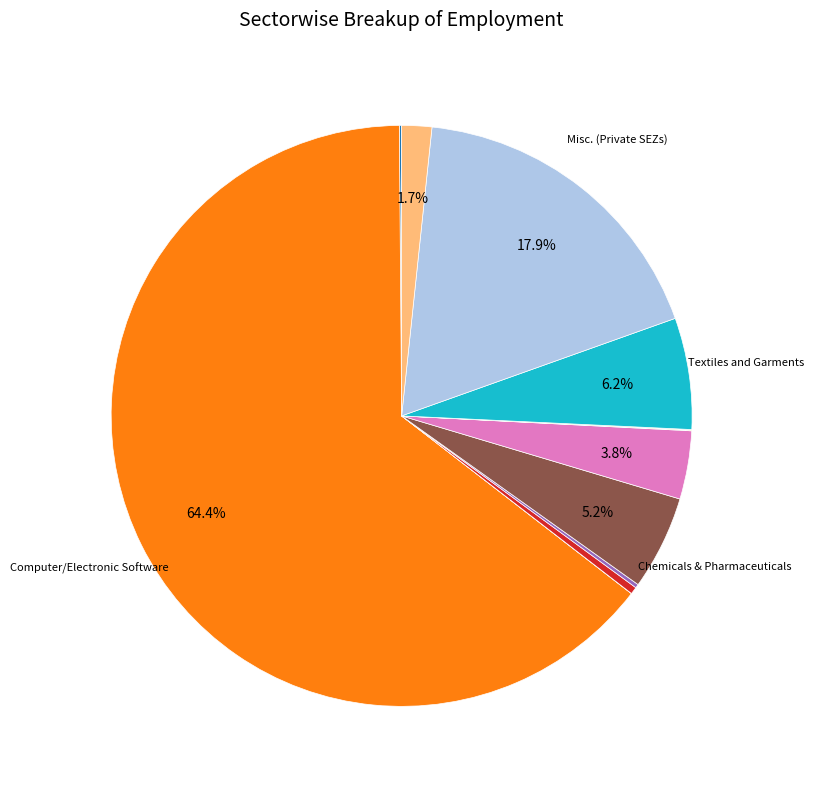

To the nearest percent, what is the average slice percentage?

8%